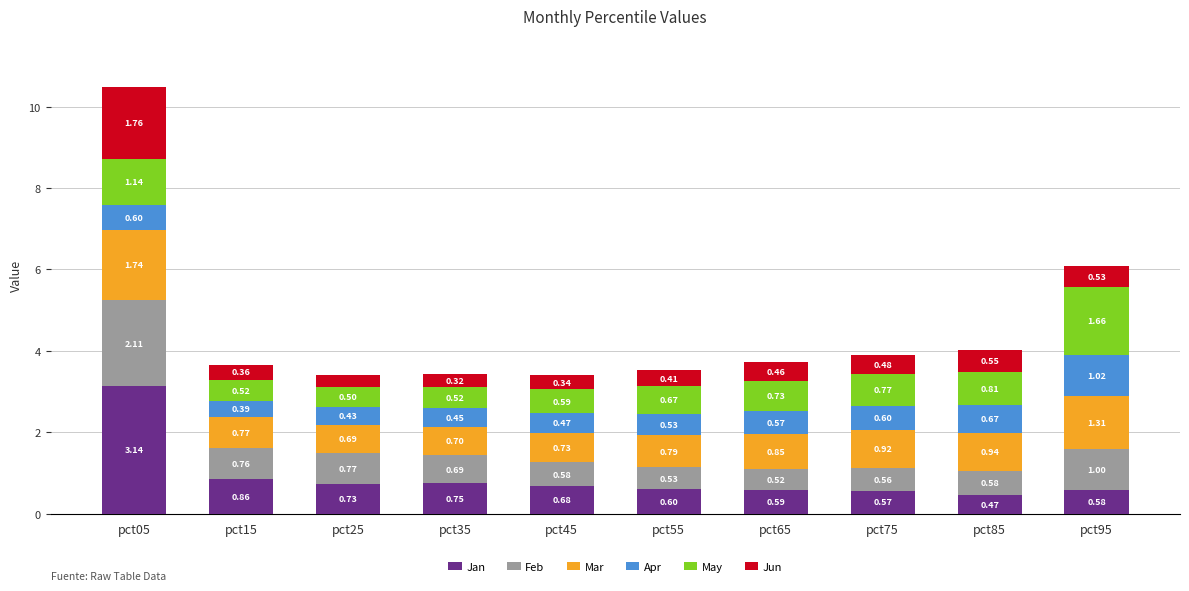

What is the difference between the maximum and second lowest values in the Jan series?

2.6